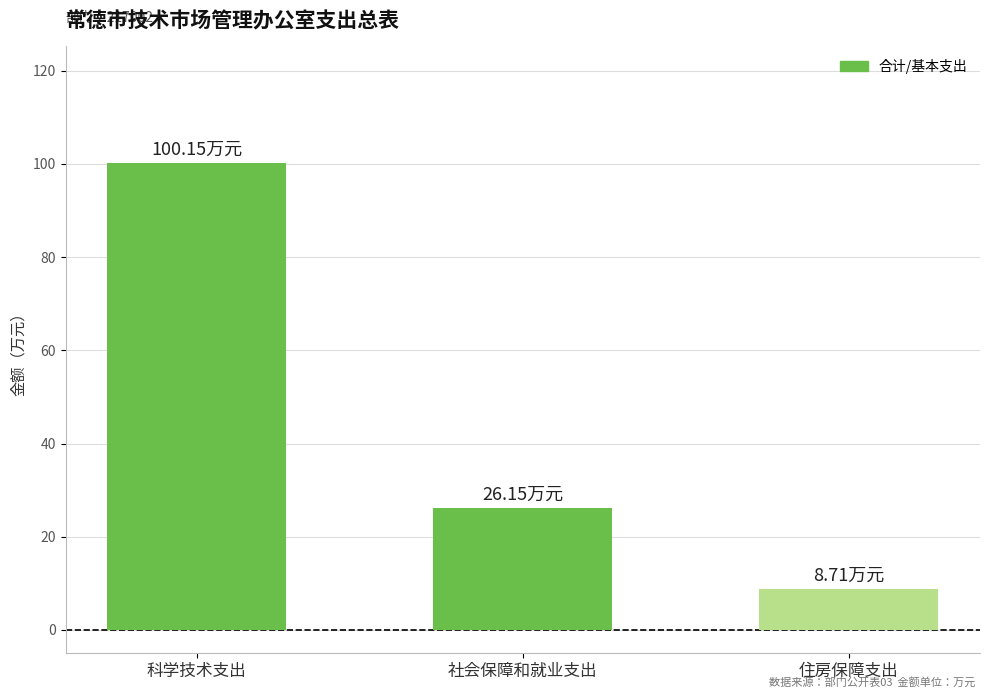

Reading left to right, extract all data points from this chart.

科学技术支出=100.2	社会保障和就业支出=26.2	住房保障支出=8.7